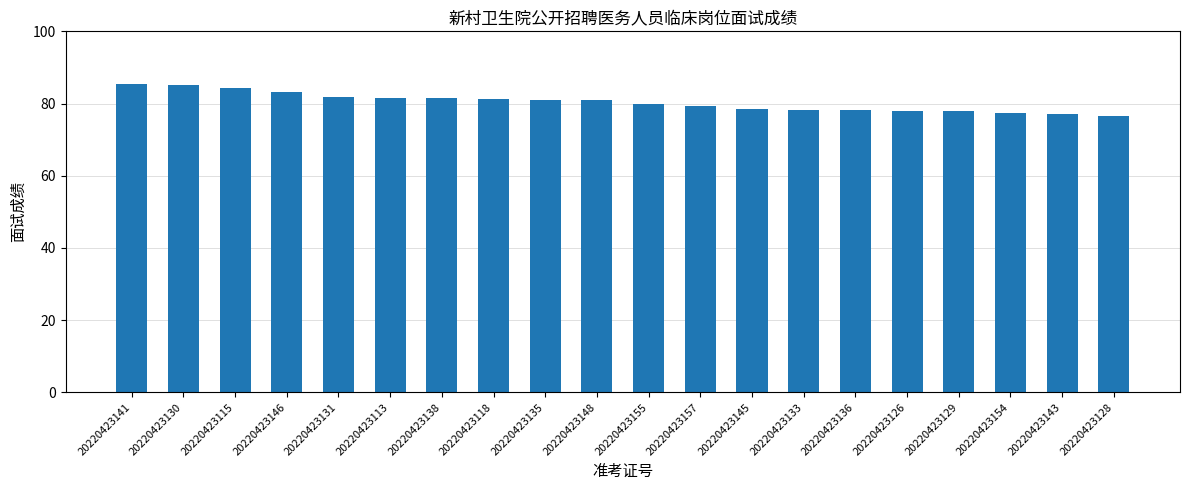

What is the smallest value displayed?

76.7